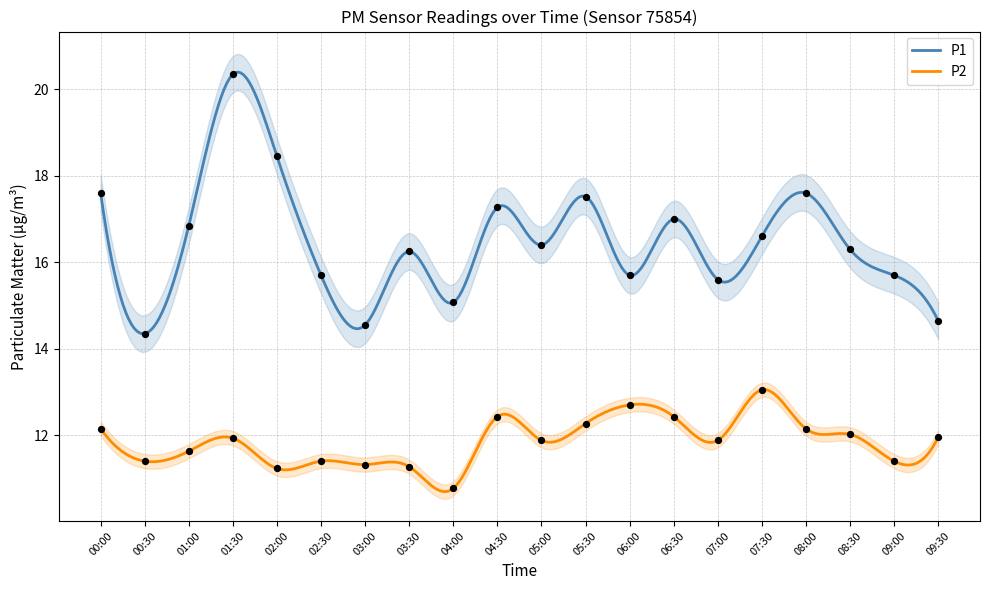

Which series has the largest total across all categories?

P1